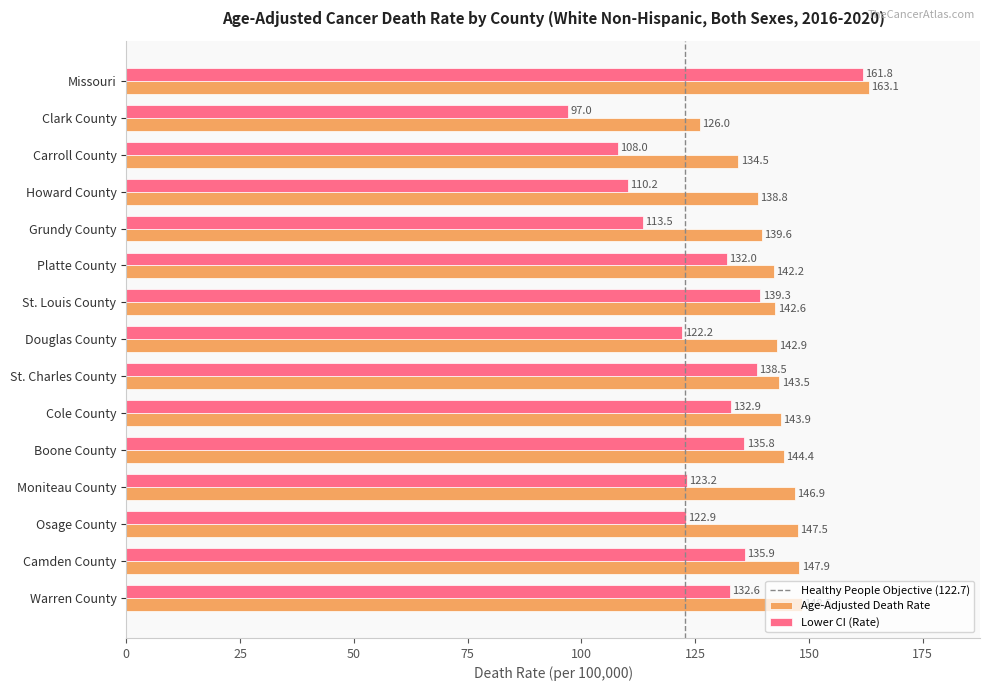

What is the total value across all series at Douglas County?

265.1